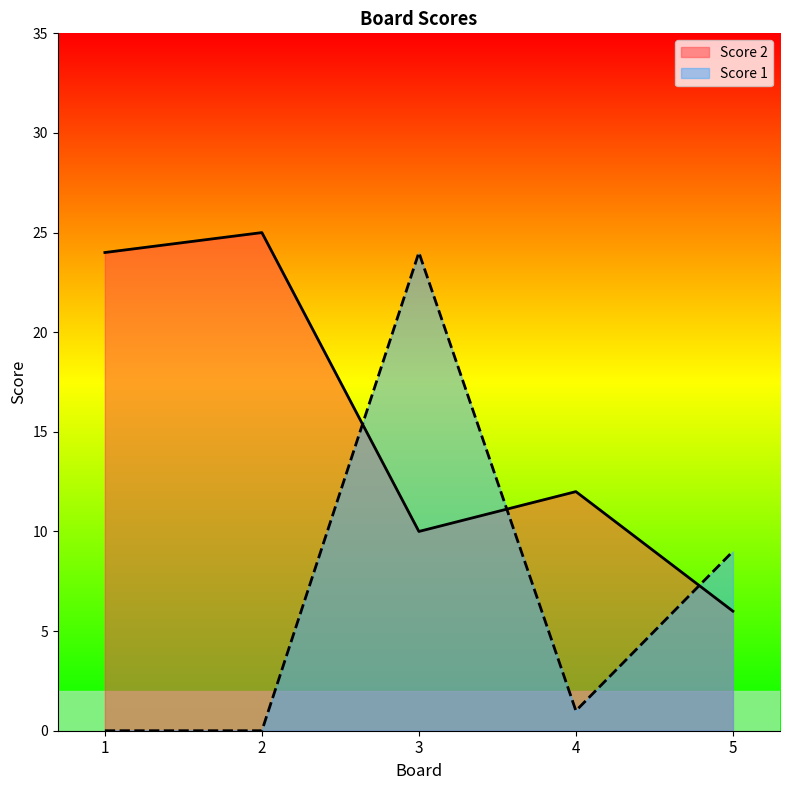

What value does the Score 2 series have at 2, to the nearest 5?

25